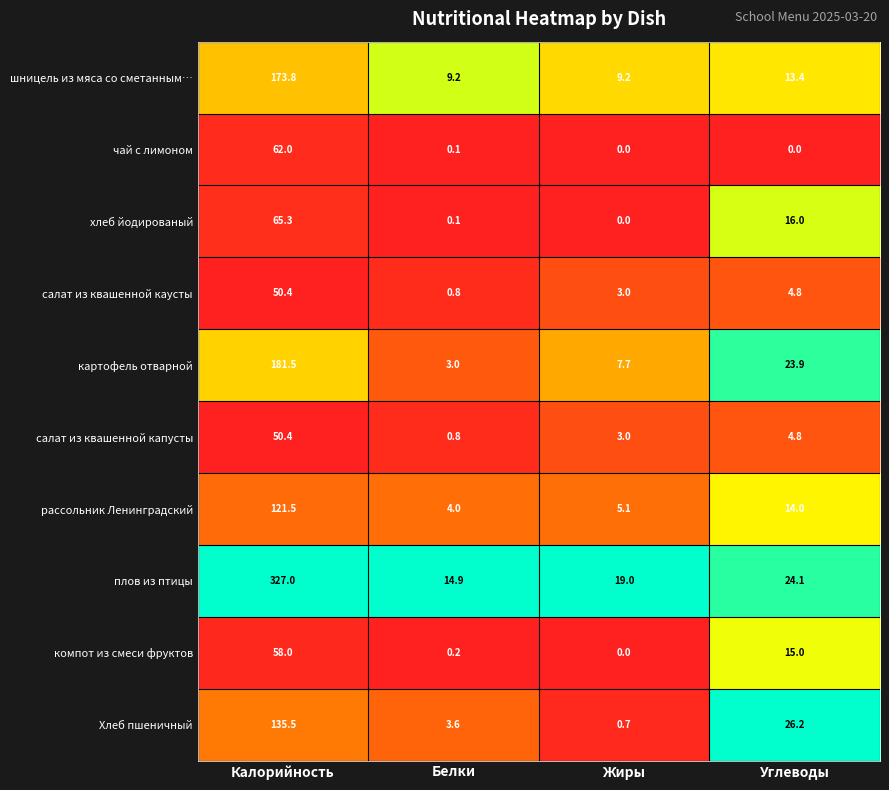

Which series has the widest spread of values?

плов из птицы